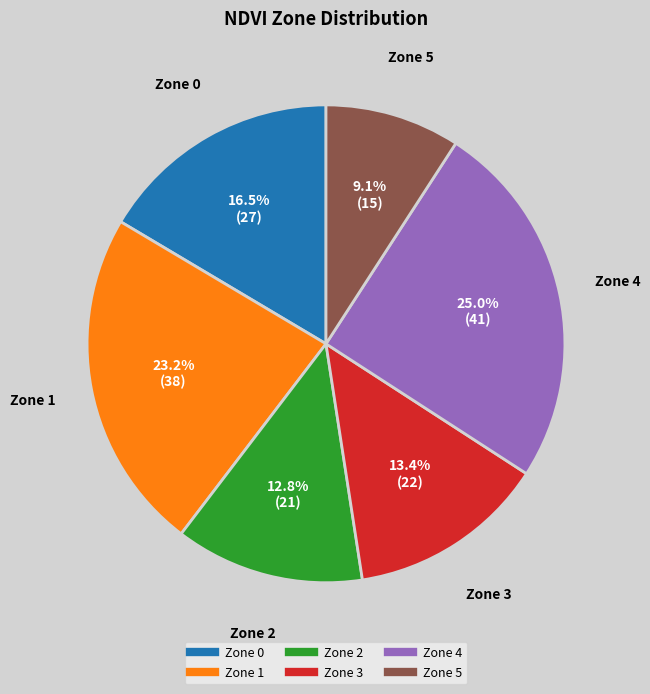

Does any single category account for the majority?

No